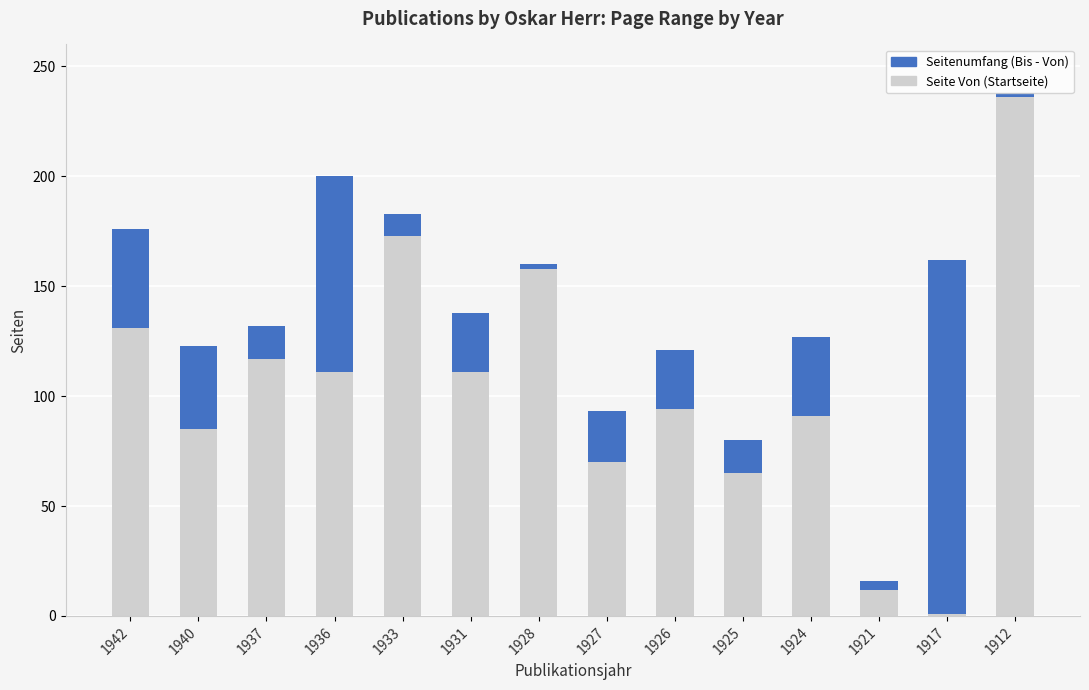

What is the total value across all series at 1926?

121